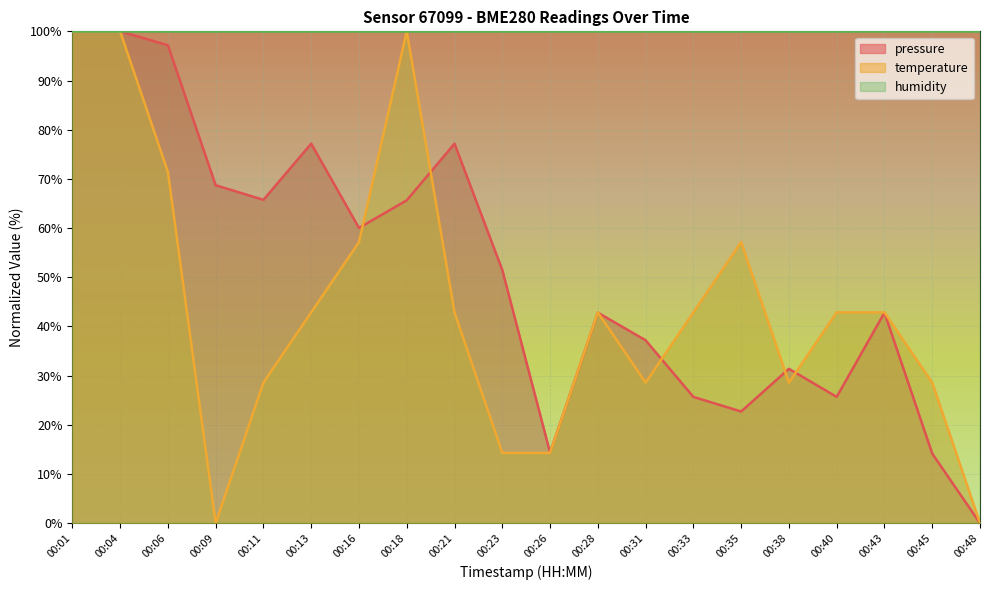

How many lines are shown in the chart?

3